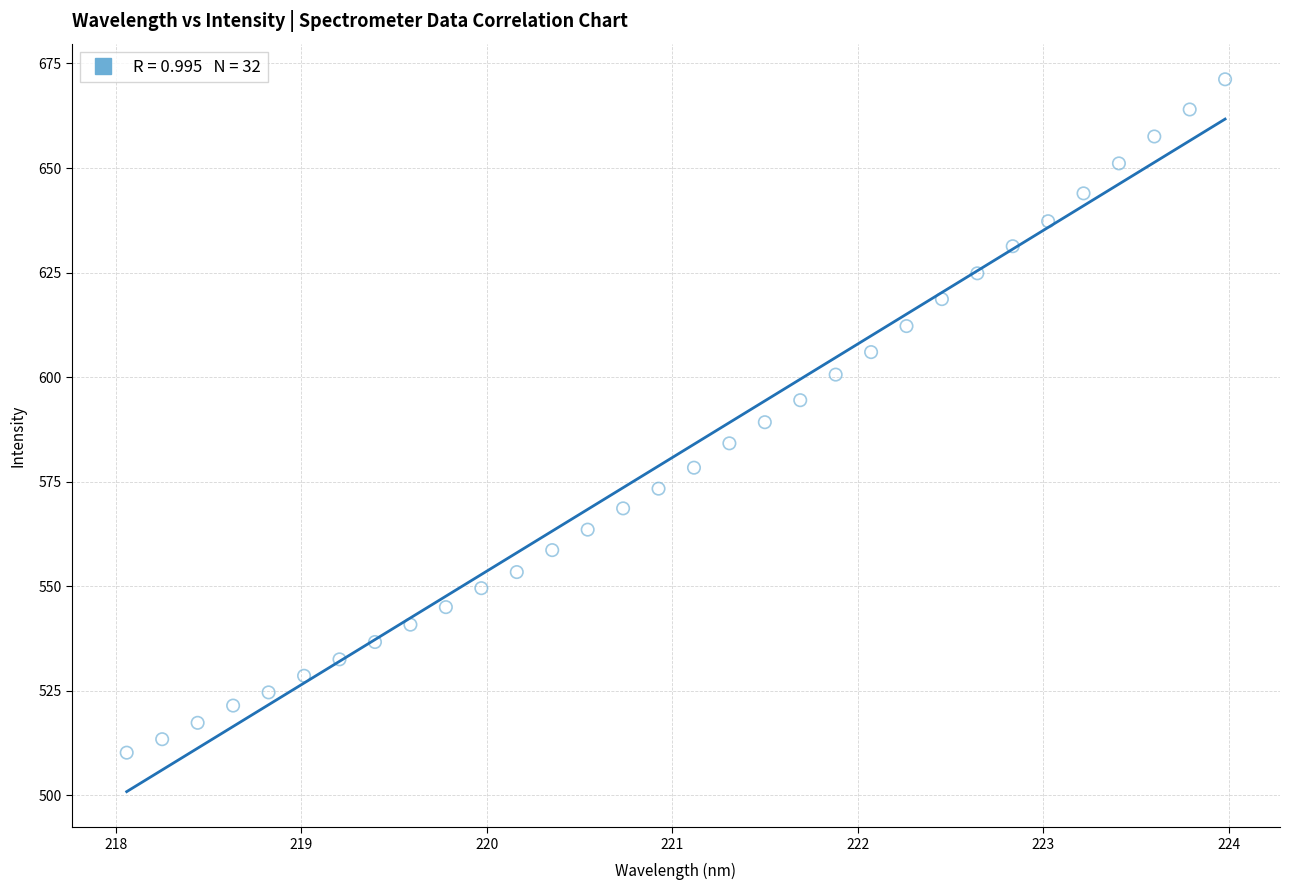

What is the range of Y values (max minus min)?

161.0